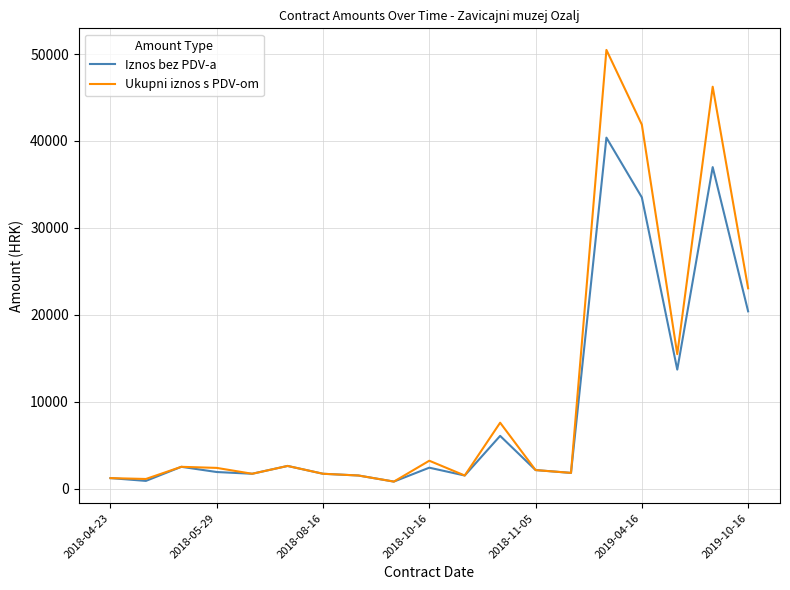

Which series has the widest spread of values?

Ukupni iznos s PDV-om